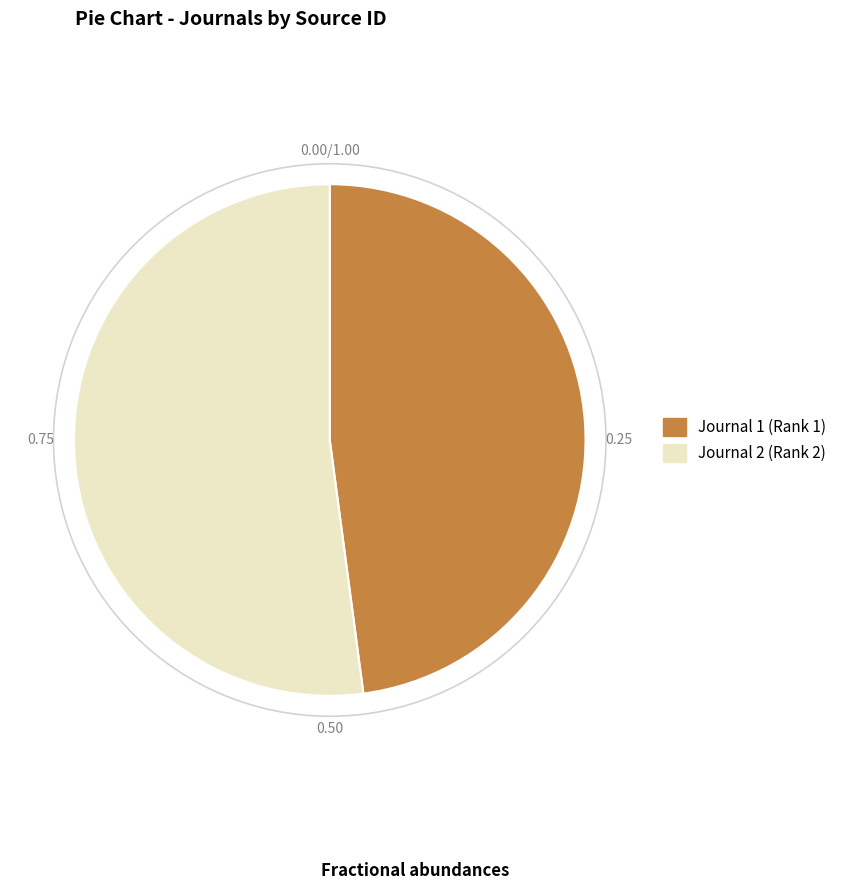

Is Journal 2 (Rank 2) the majority of the pie?

Yes